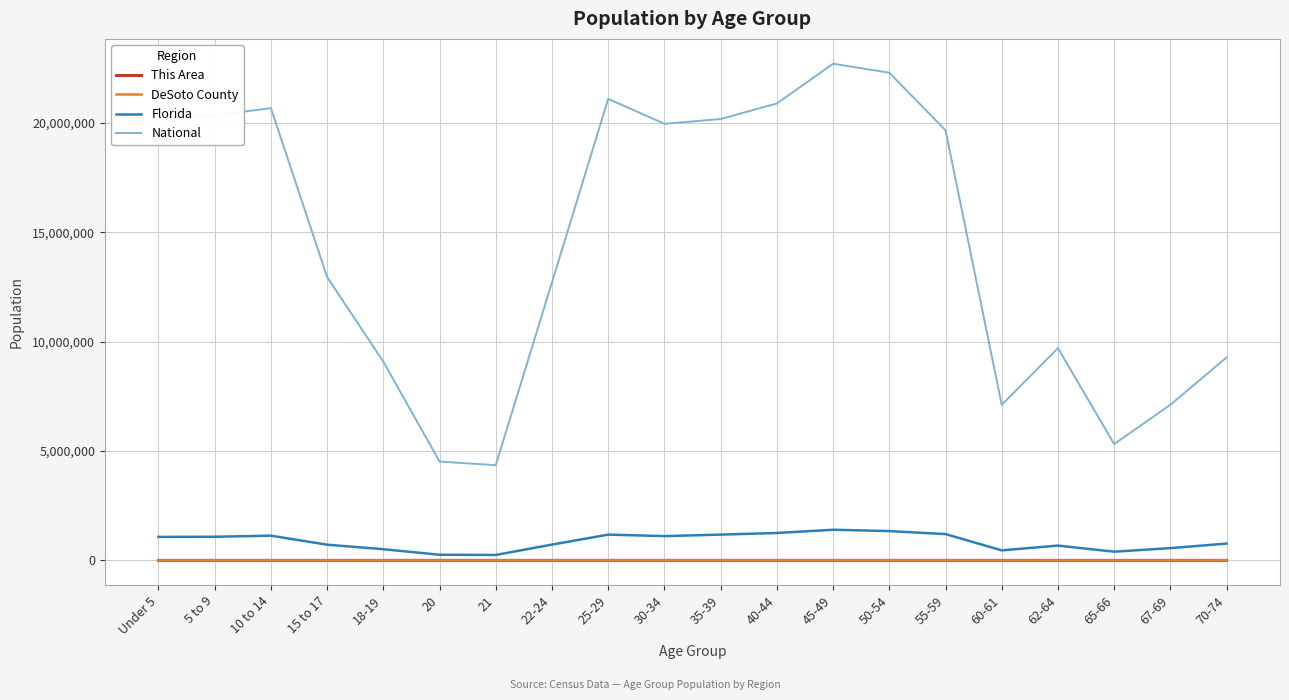

The value of National at 10 to 14 is 20677194. True or false?

True